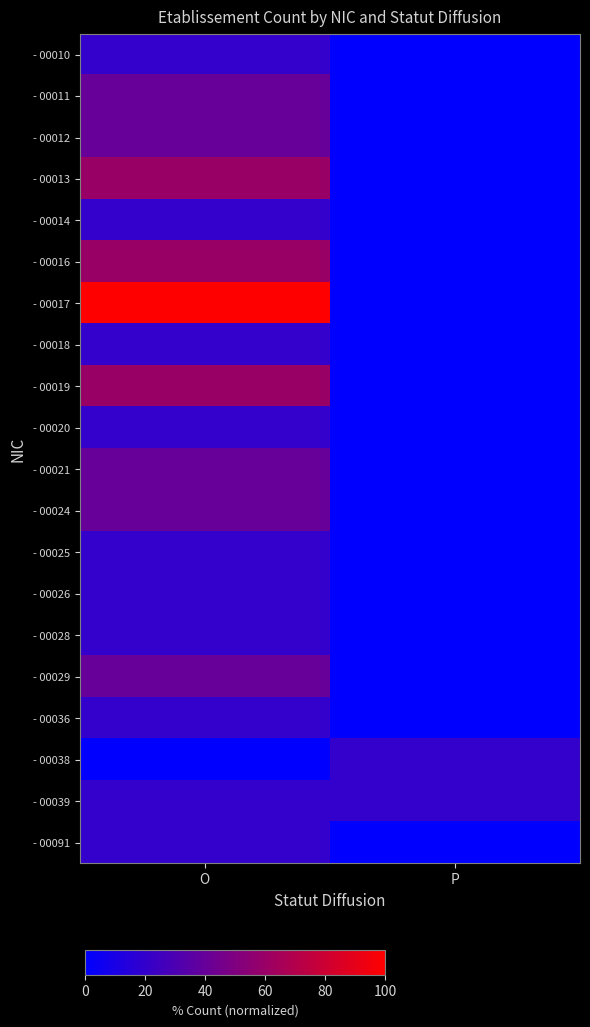

At P, list the series in order from smallest to largest.

- 00010, - 00011, - 00012, - 00013, - 00014, - 00016, - 00017, - 00018, - 00019, - 00020, - 00021, - 00024, - 00025, - 00026, - 00028, - 00029, - 00036, - 00091, - 00038, - 00039